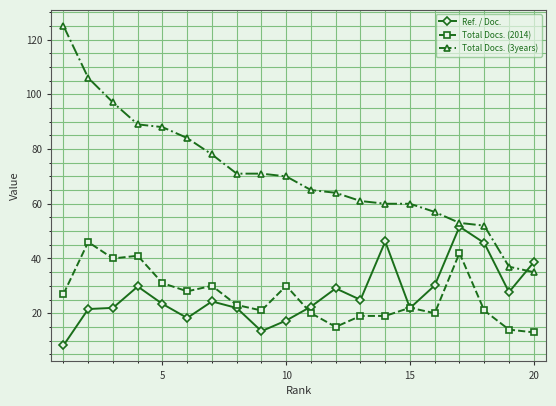

What is the lowest value of the Total Docs. (2014) series?

13.0